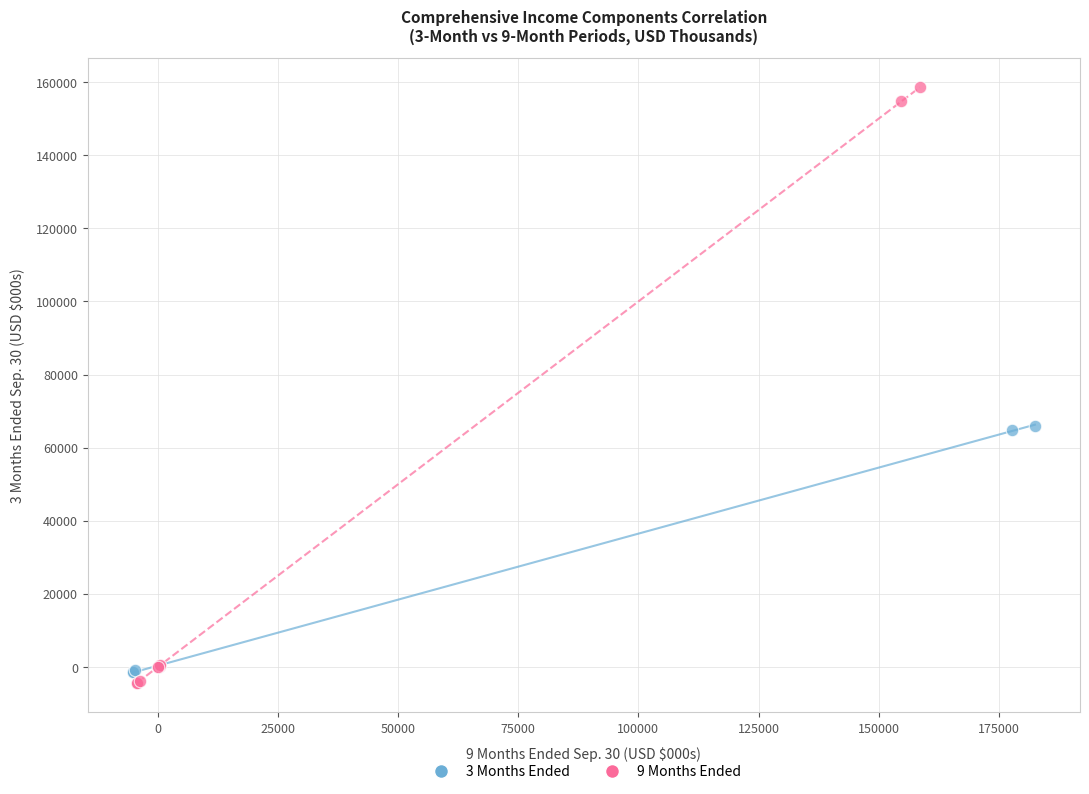

Which series contains the highest Y value?

9 Months Ended